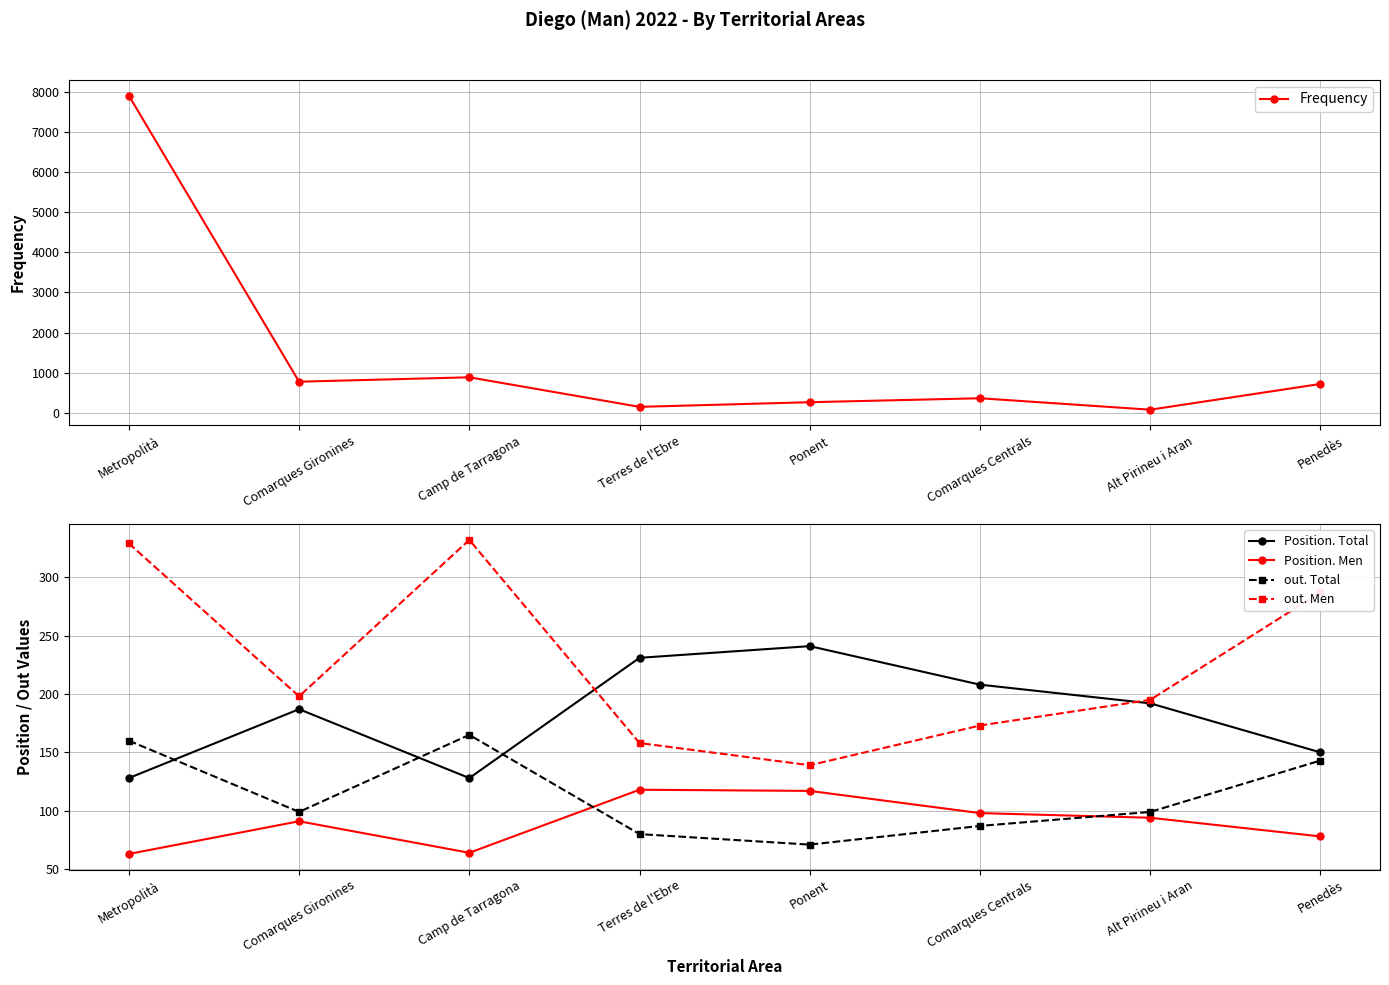

Where does the out. Total series first go above 99?

Metropolità